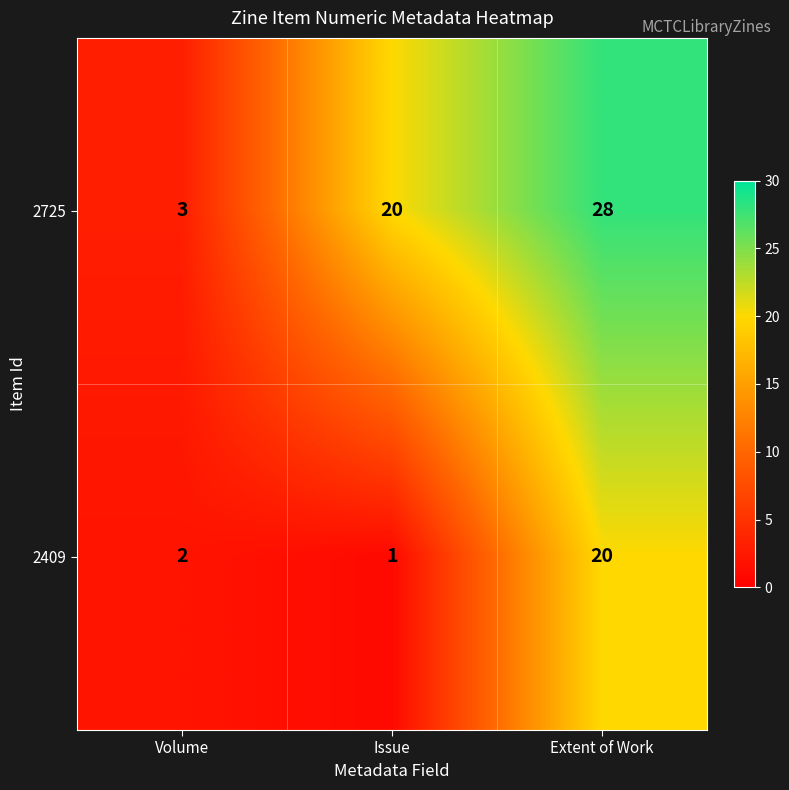

What is the spread (max minus min) of values at Extent of Work?

8